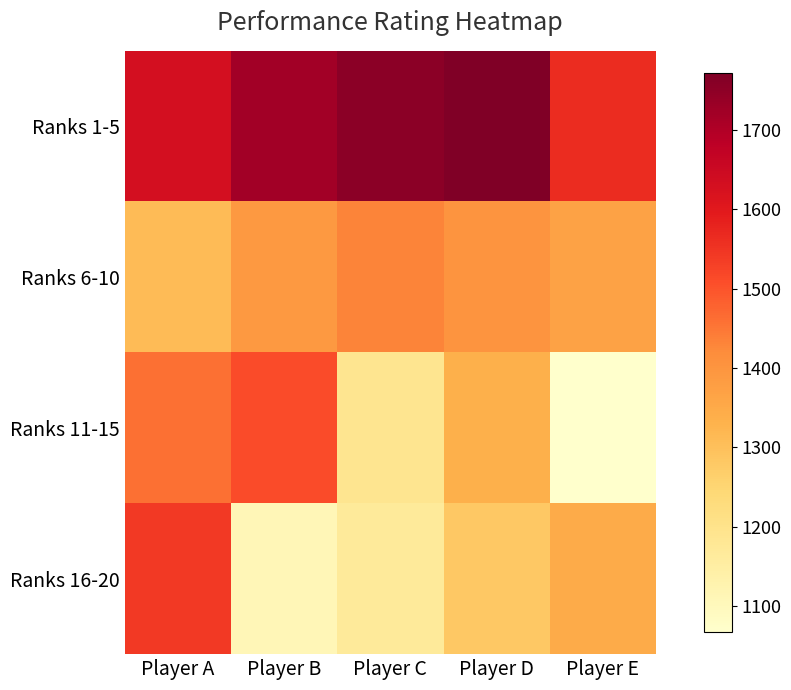

At how many categories does at least one series exceed 1076?

5